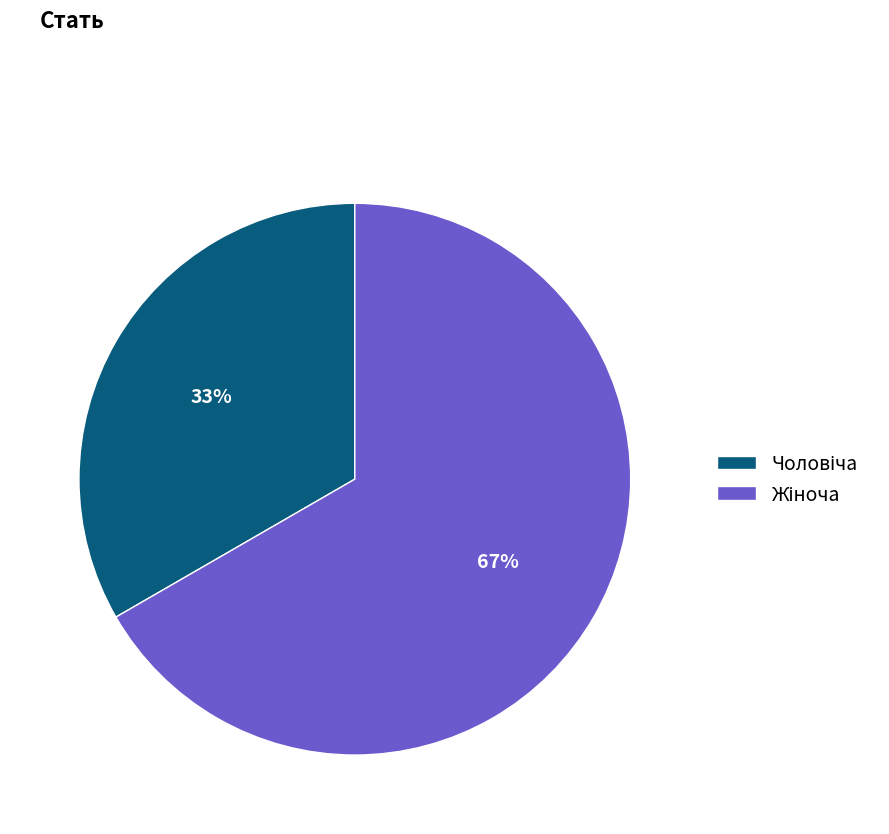

Is there any slice that represents more than half of the pie?

Yes